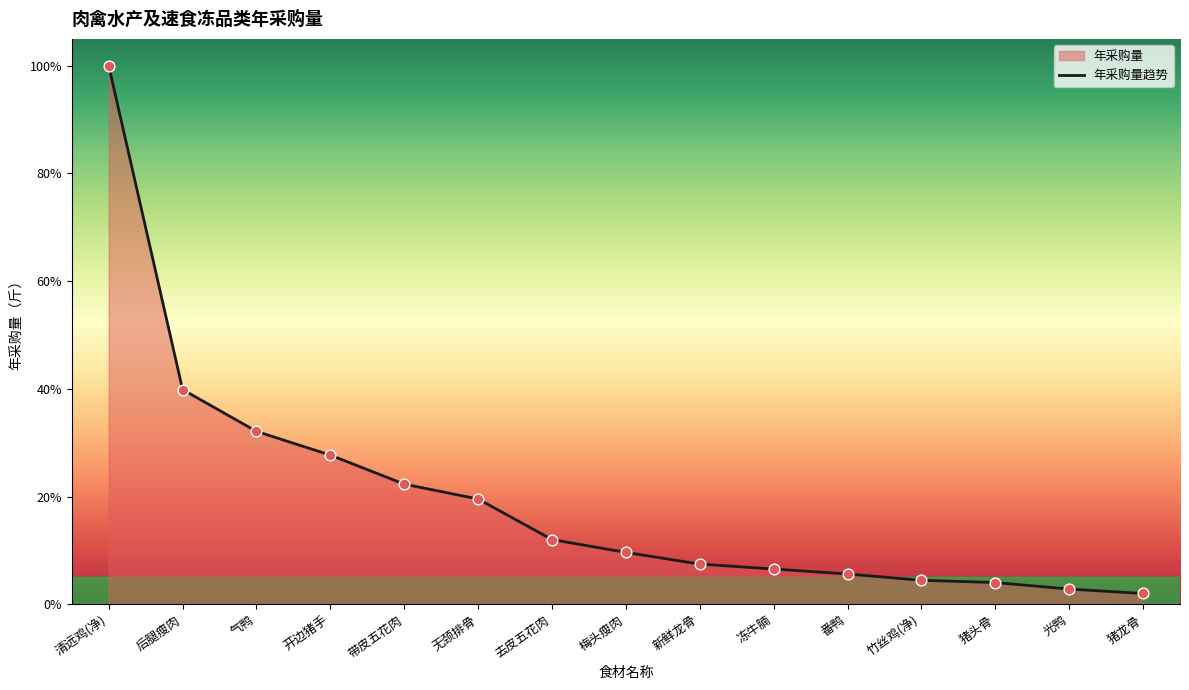

What is the change in value from 清远鸡(净) to 气鸭?

-67.9